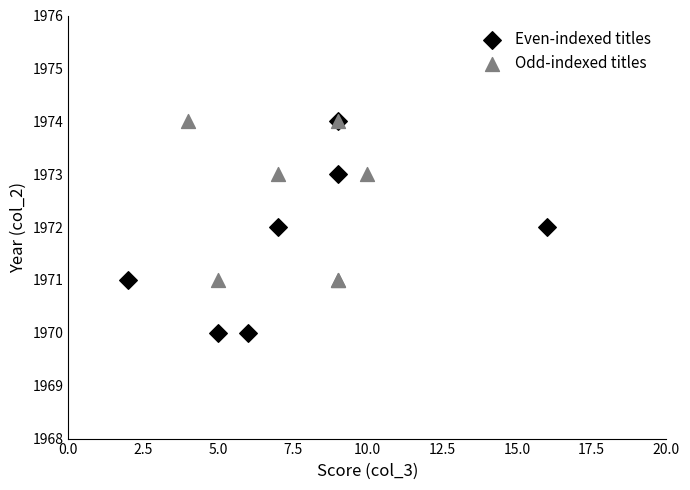

Which series reaches the minimum Y coordinate?

Even-indexed titles